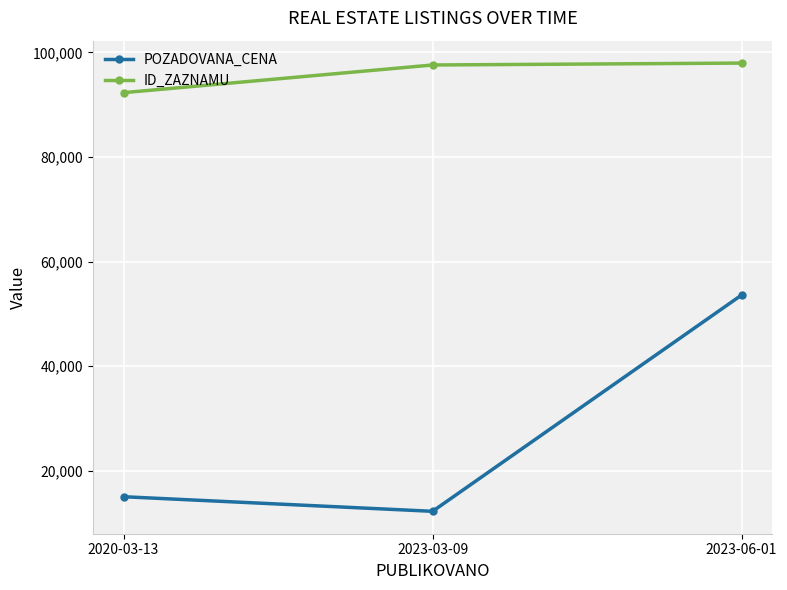

Read the ID_ZAZNAMU value at 2020-03-13, to the nearest 50.

92300